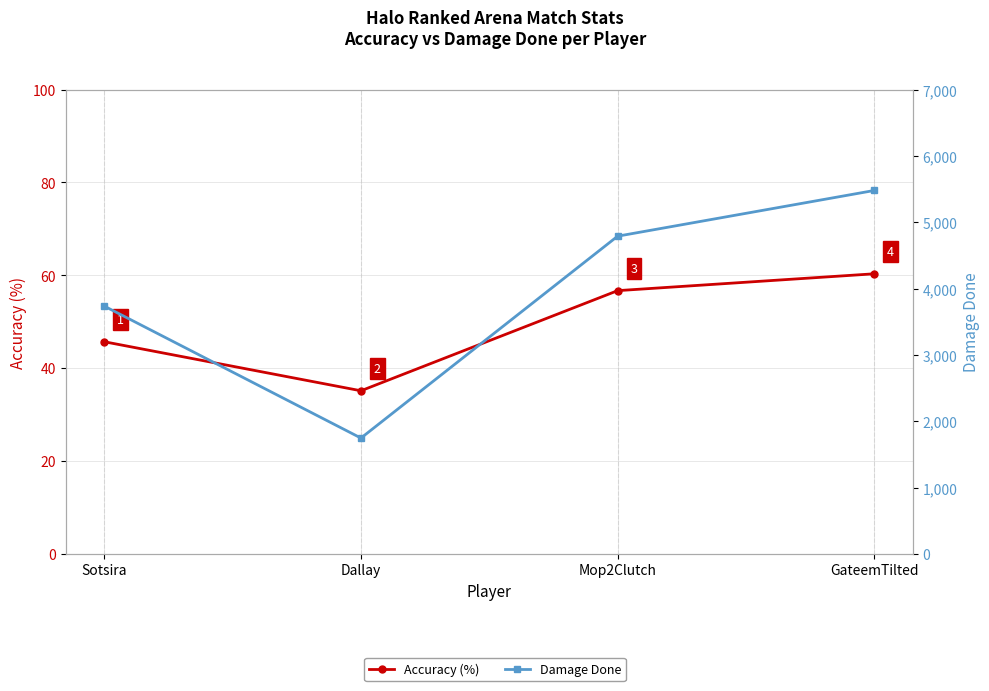

What are all the series names shown in the legend?

Accuracy (%), Damage Done